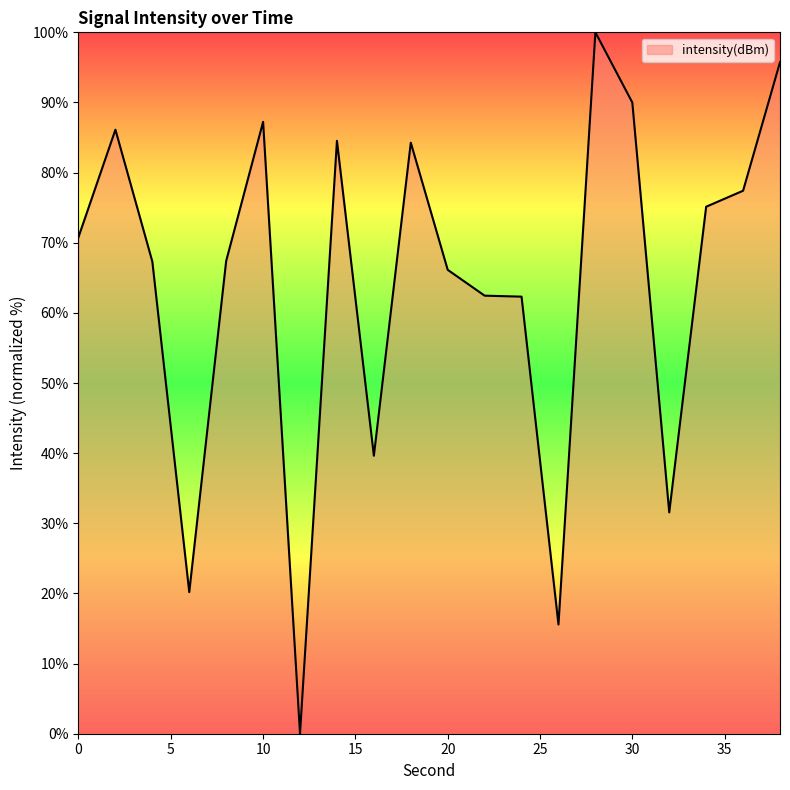

What is the difference between the maximum and minimum values?

100.0